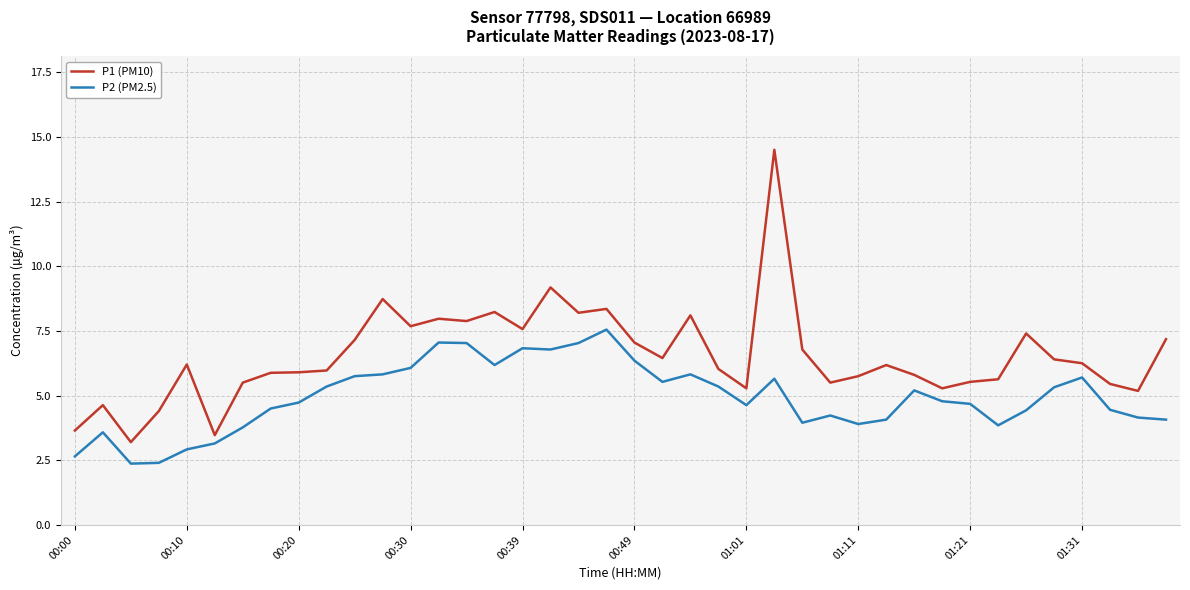

List the series in order of their overall mean, lowest first.

P2 (PM2.5), P1 (PM10)